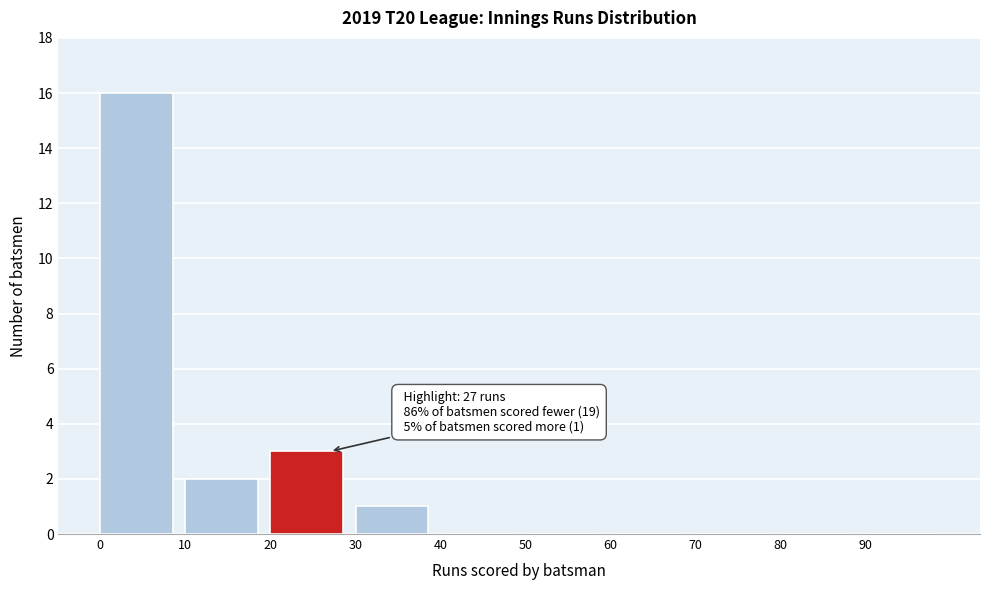

Over which range of the x-axis is the bar tallest?

0 to 10